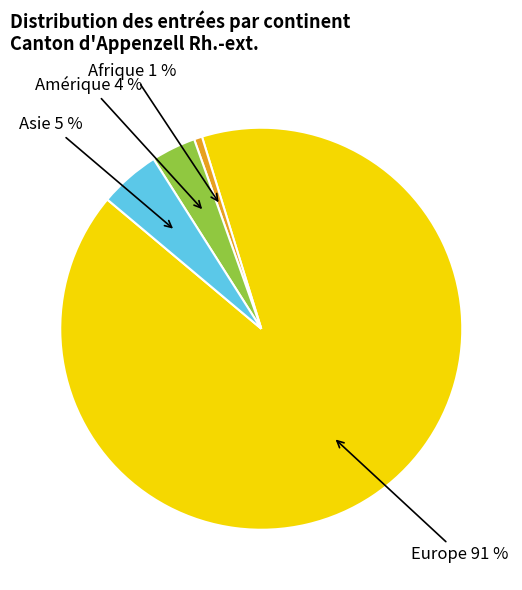

Is there a majority slice in this chart?

Yes